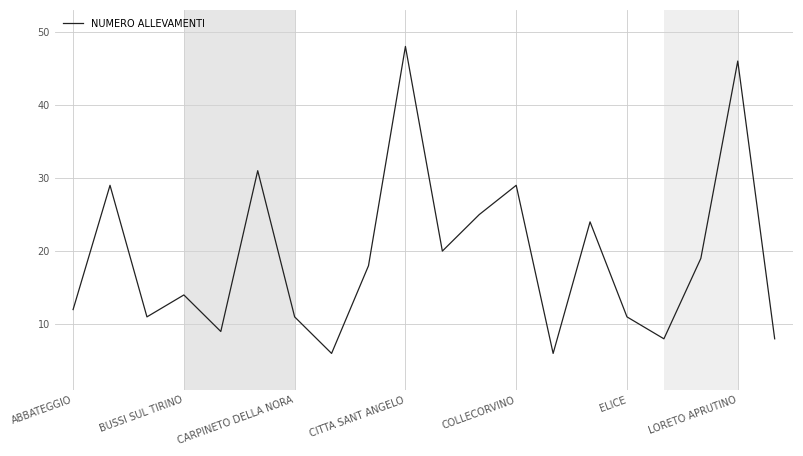

What is the difference between the maximum and minimum values?

42